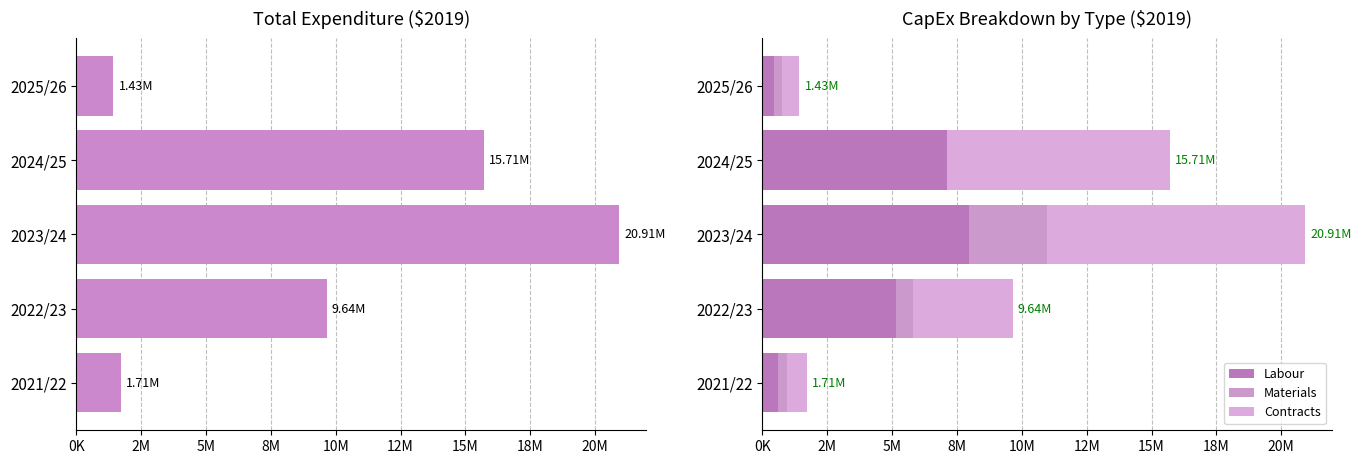

Reading left to right, what are all the values shown in this chart?

Total Expenditure: 1712500	9645000	20912500	15705000	1426250
Labour: 612500	5145000	7962500	7105000	428750
Materials: 350000	650000	3000000	0	322500
Contracts: 750000	3850000	9950000	8600000	675000